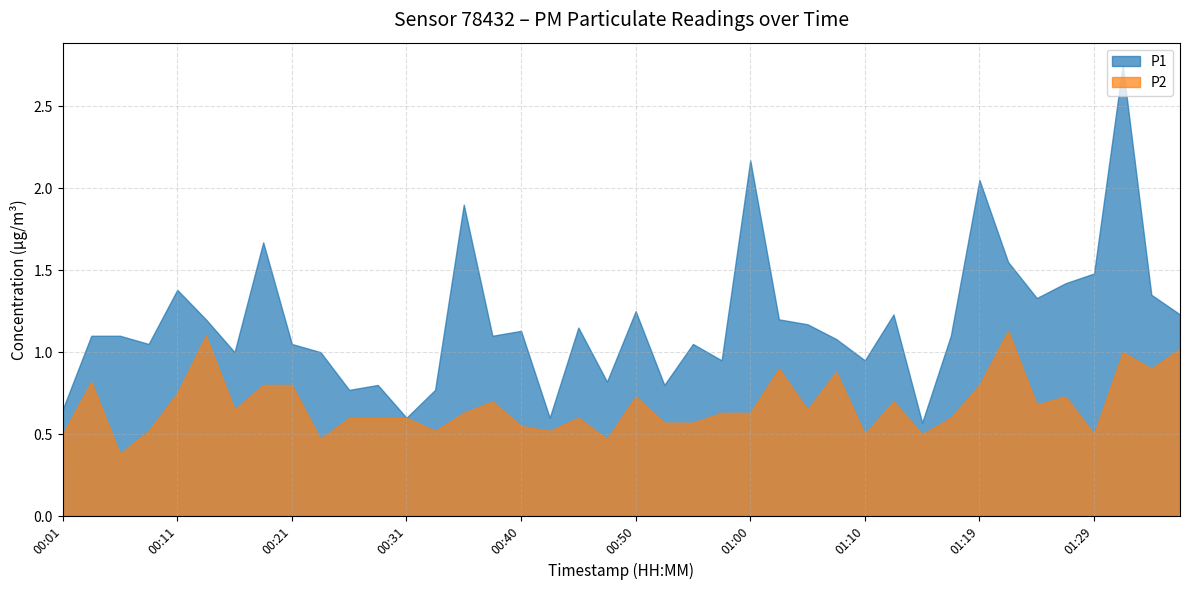

Which series has the largest total across all categories?

P1